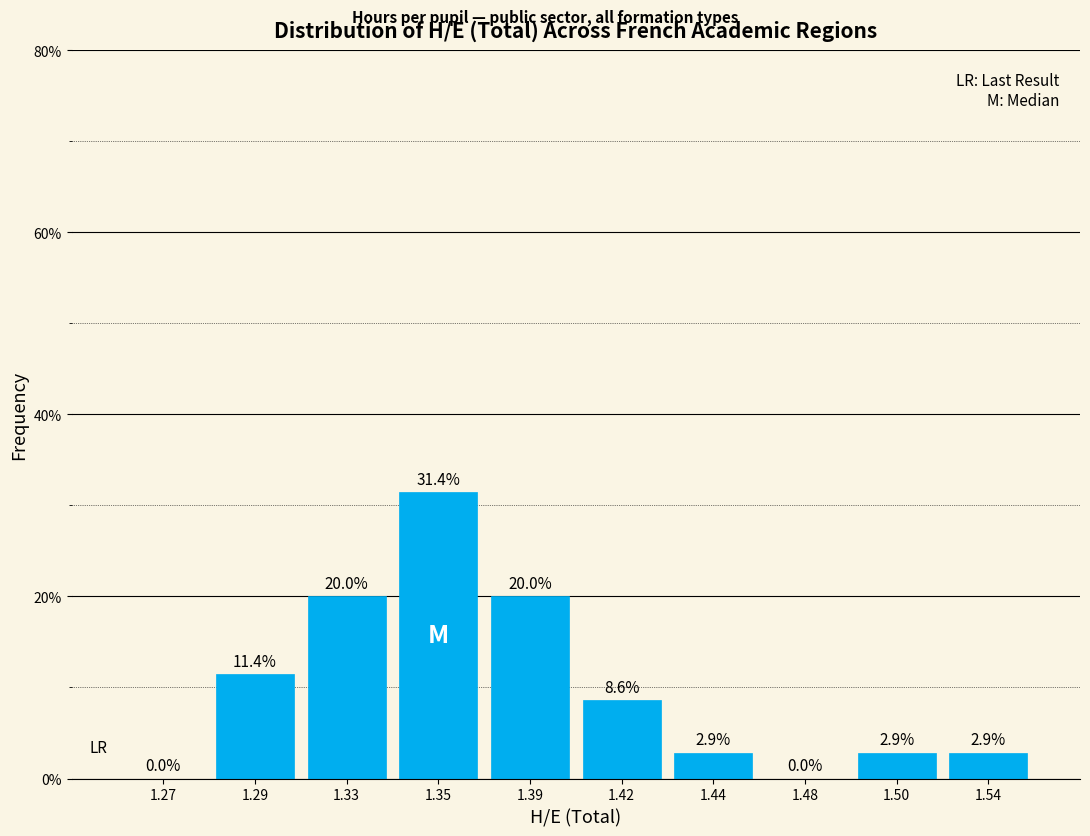

Reading right to left, transcribe all the data shown in this chart.

1.54=2.9	1.50=2.9	1.48=0.0	1.44=2.9	1.42=8.6	1.39=20.0	1.35=31.4	1.33=20.0	1.29=11.4	1.27=0.0